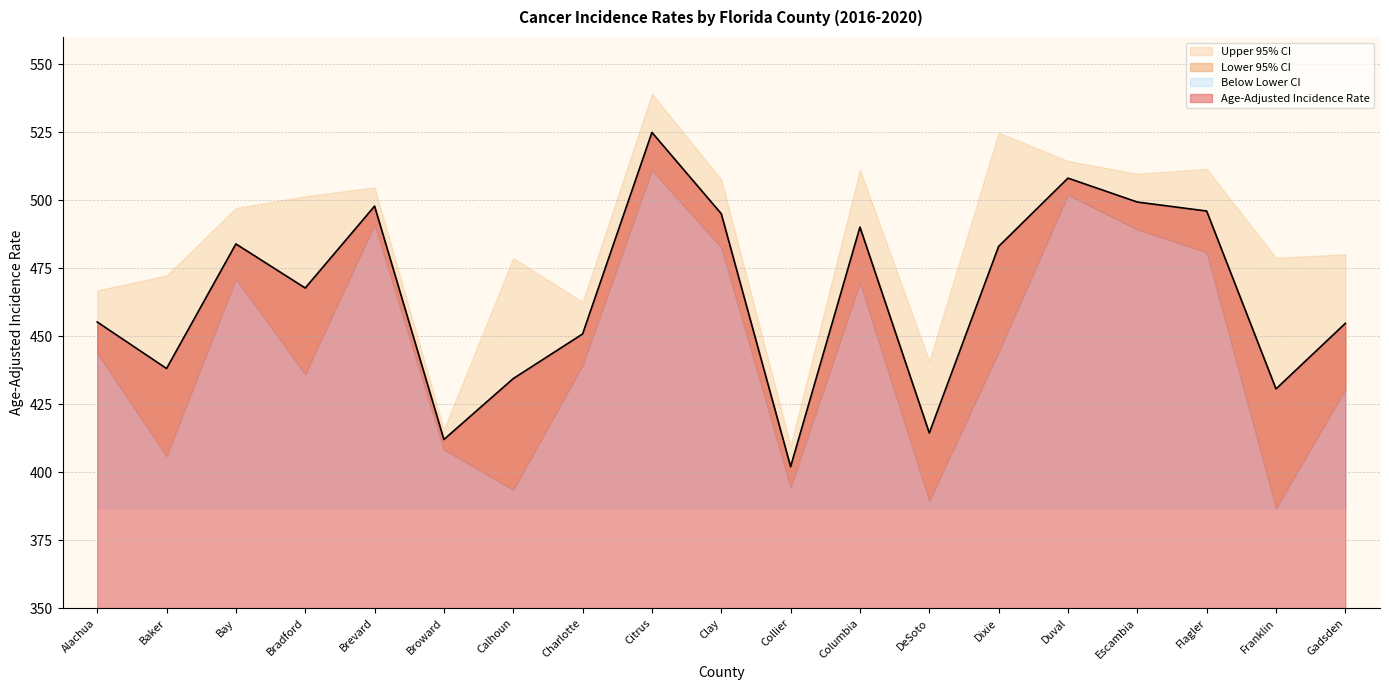

True or false: Upper 95% CI and Lower 95% CI cross at least once.

False